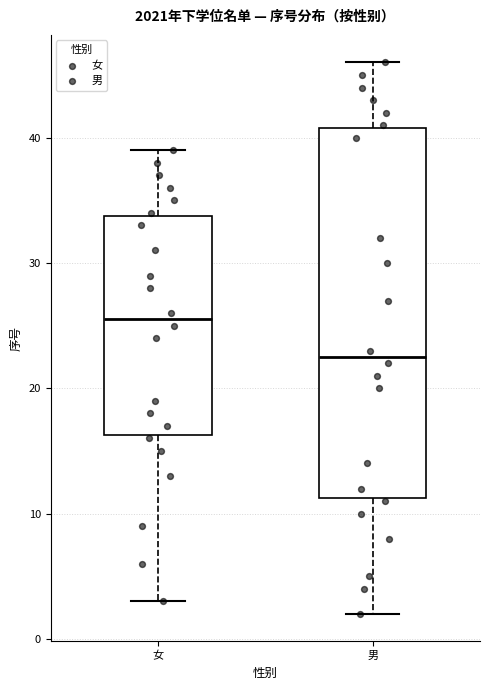

Which box is the tallest, from its lower edge to its upper edge?

男